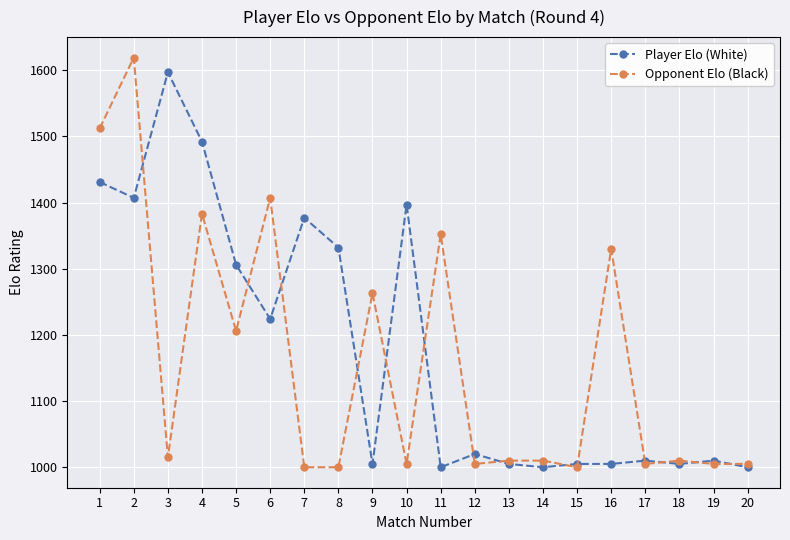

How many categories are shown in the chart?

20